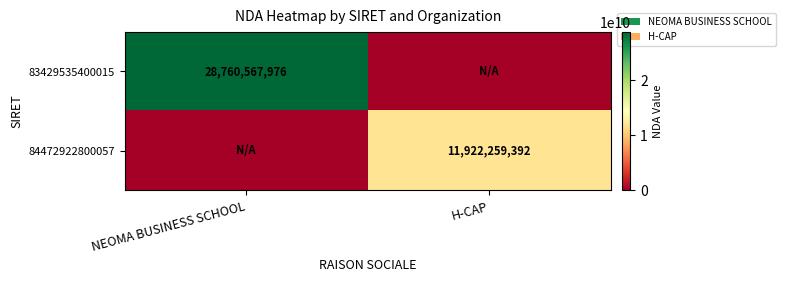

True or false: 84472922800057 has a value of 3259098520 at H-CAP.

False